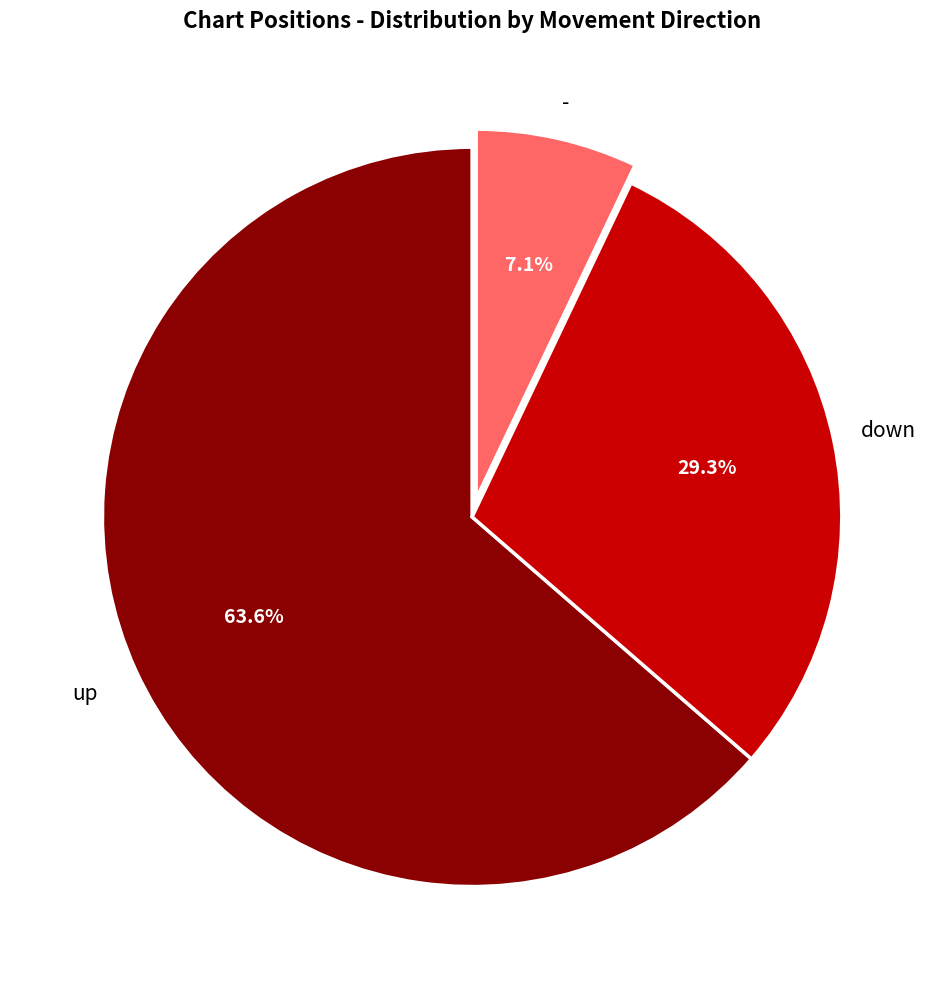

Is there any slice that represents more than half of the pie?

Yes